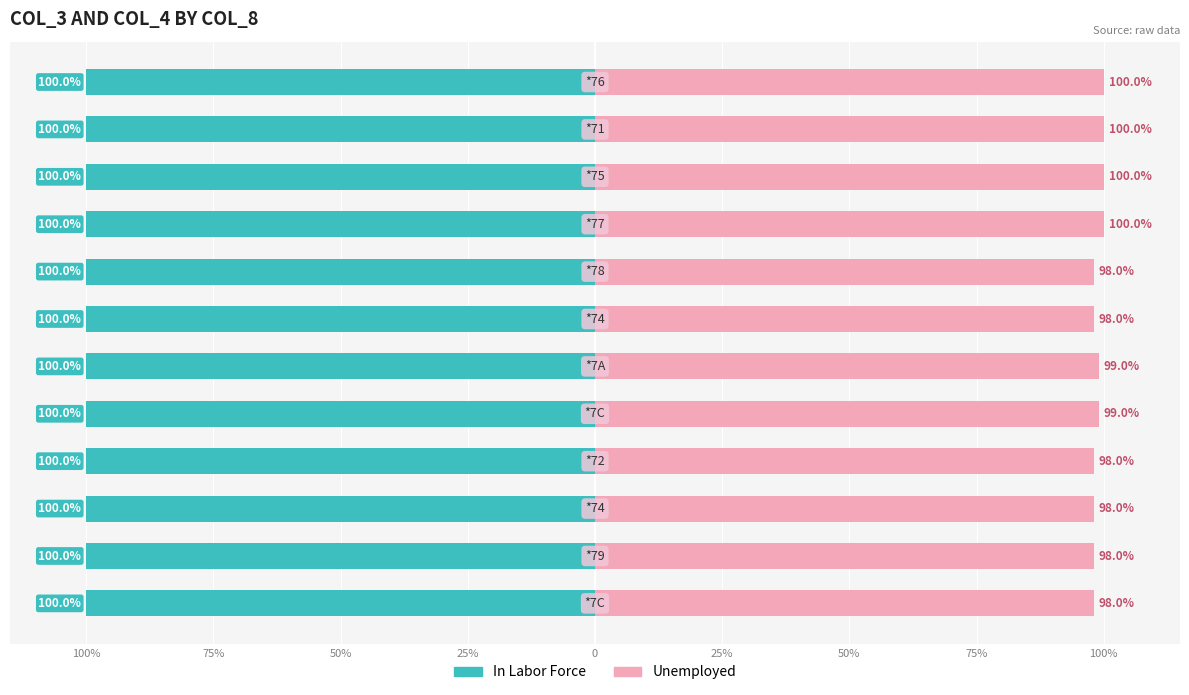

Which series has the largest range (max minus min)?

Unemployed